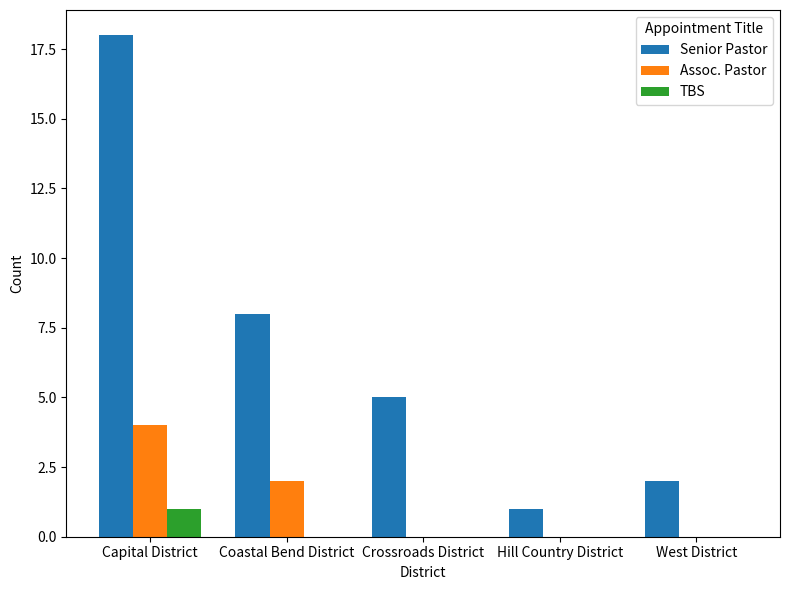

What is the sum of all Senior Pastor values?

34